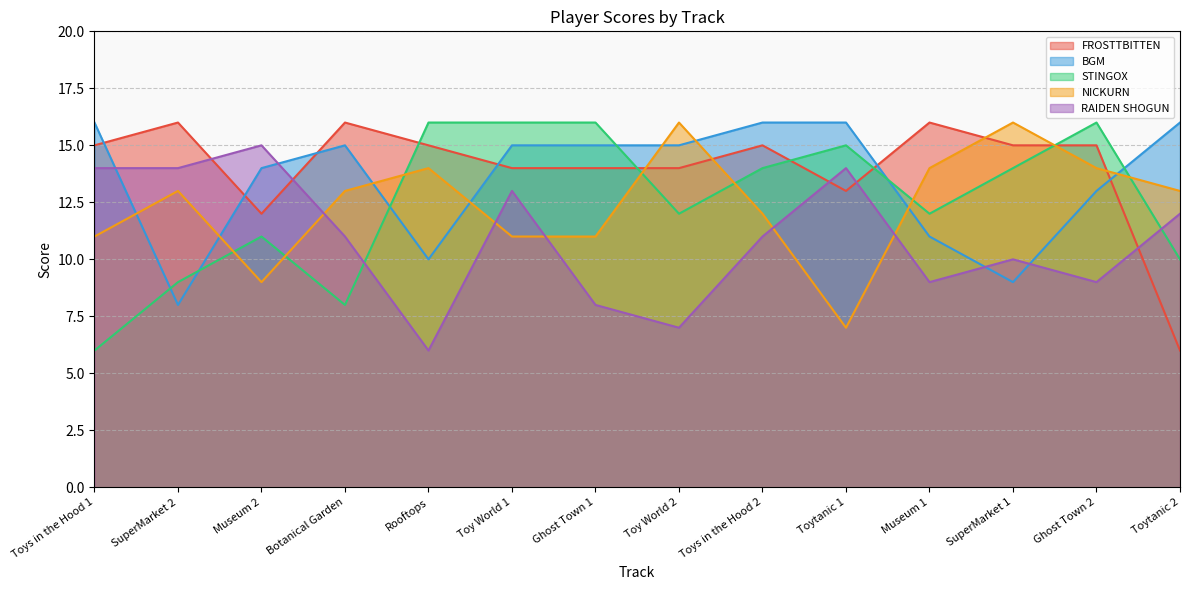

In STINGOX, how many points are higher than both neighbors (excluding endpoints)?

3